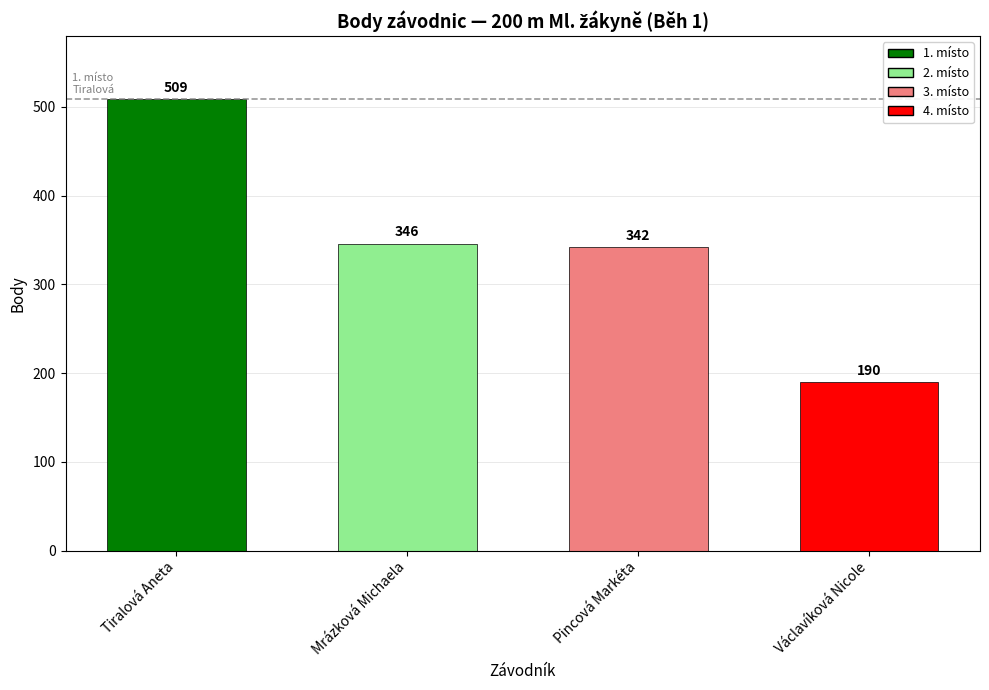

How many bars are there in total?

4